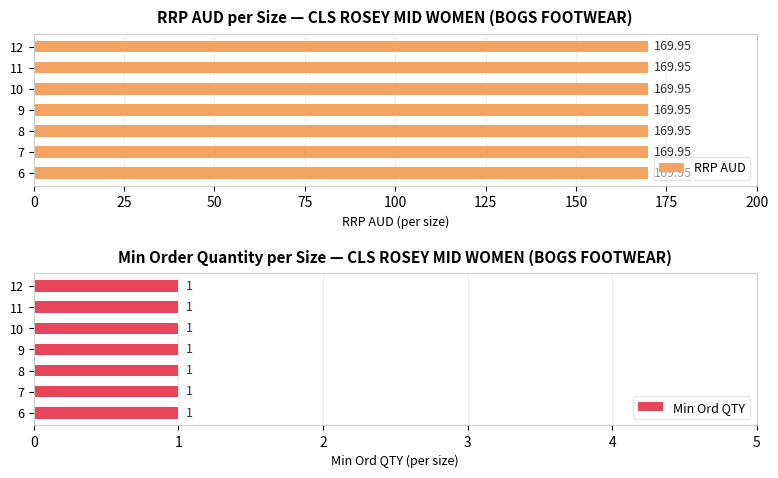

What is the lowest value of the RRP AUD series?

169.9